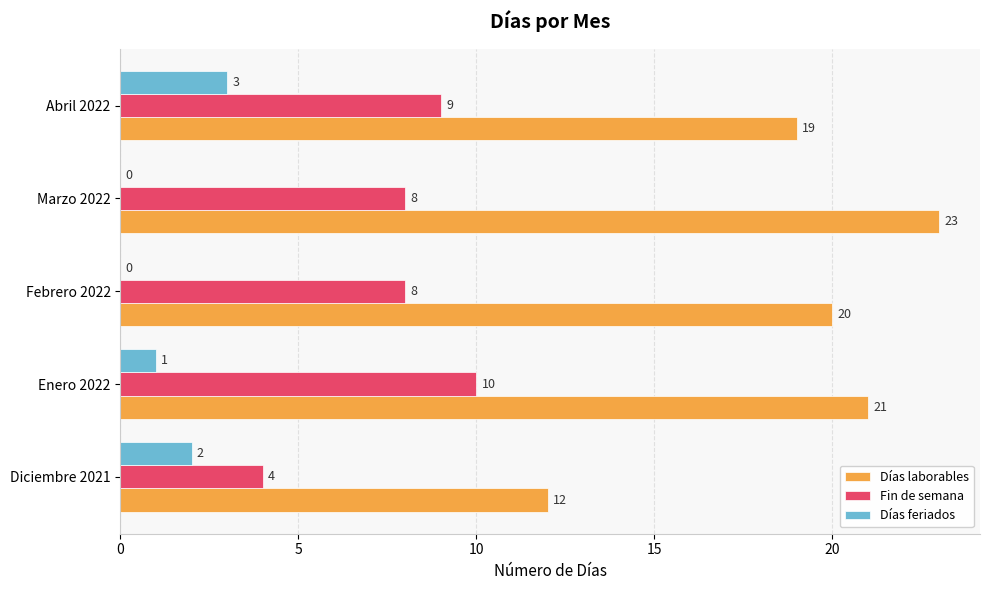

Is it true that Días laborables equals 12 at Diciembre 2021?

True